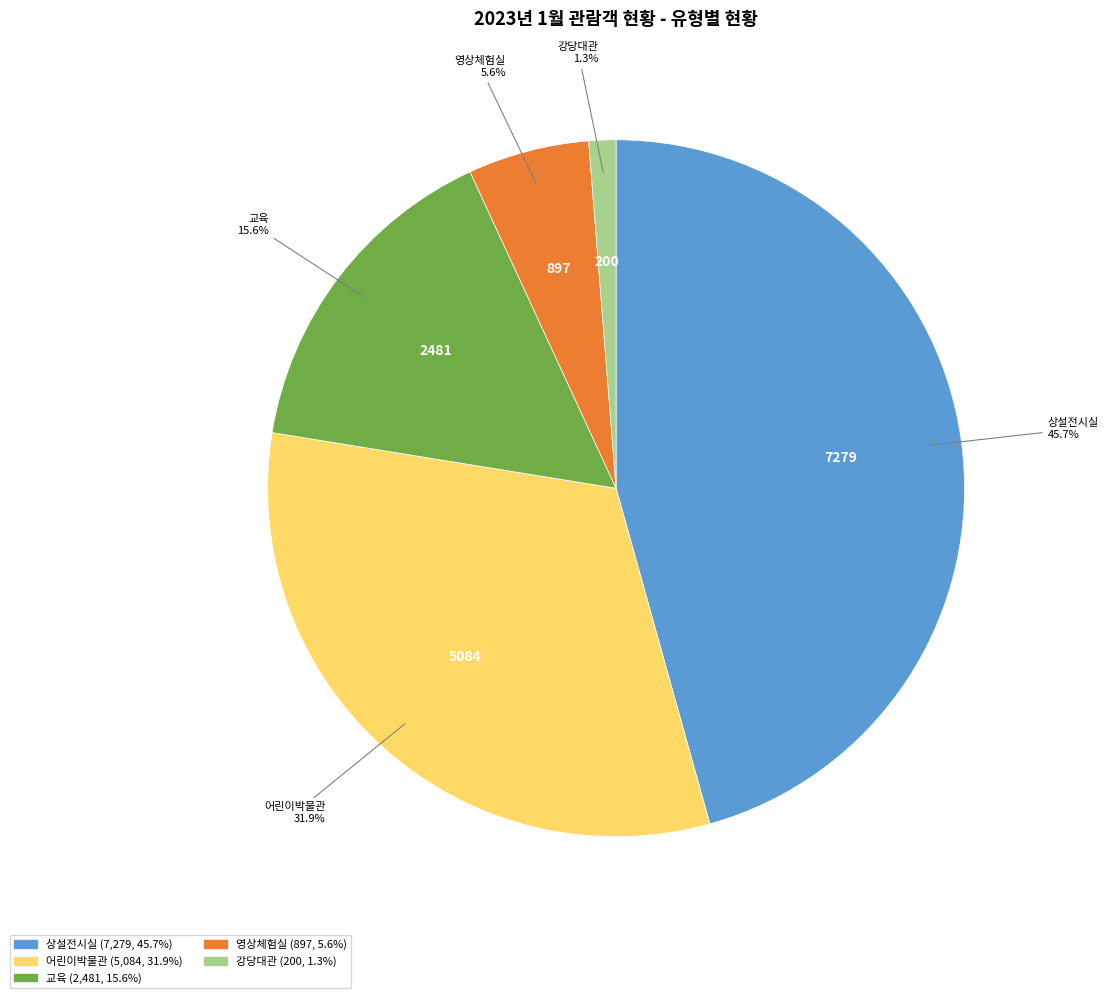

Is there any slice that represents more than half of the pie?

No